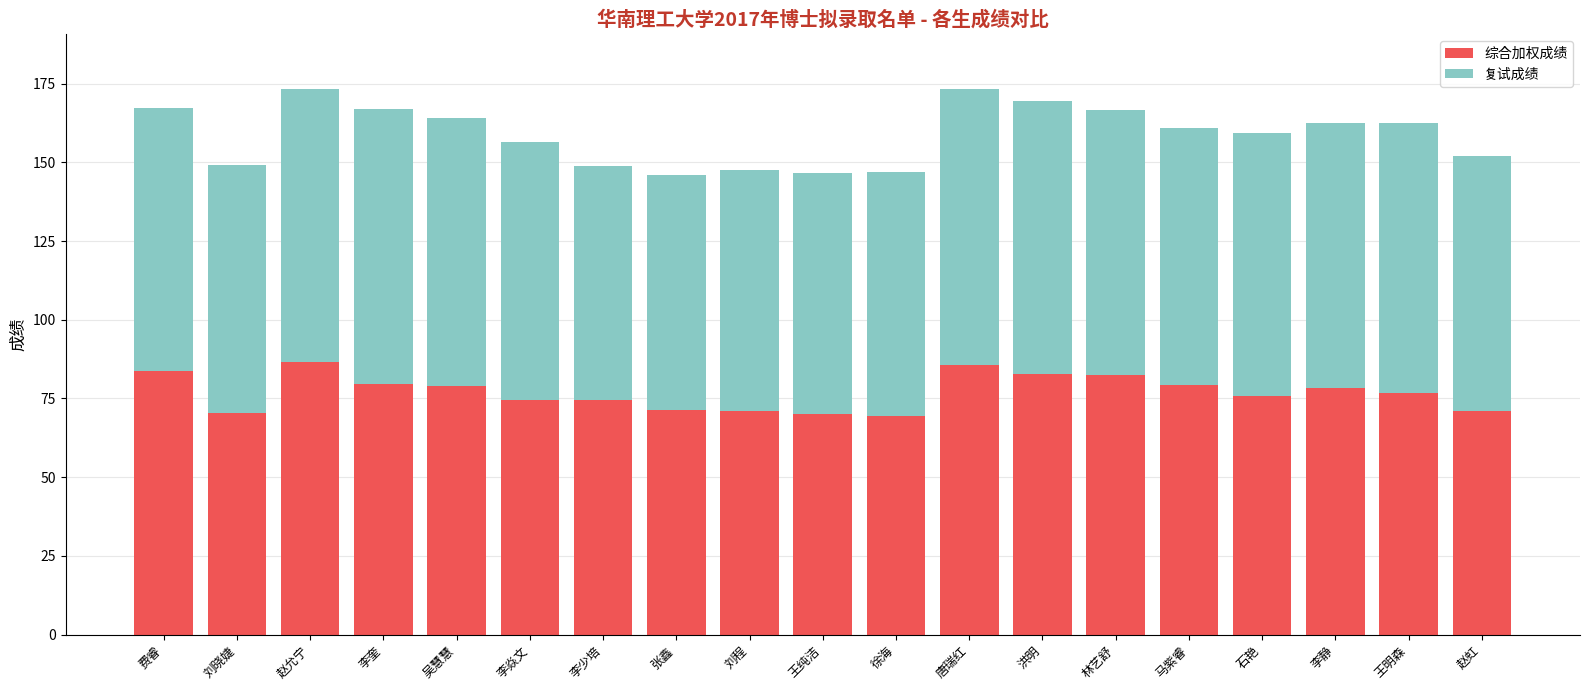

Count the number of data series in this chart.

2